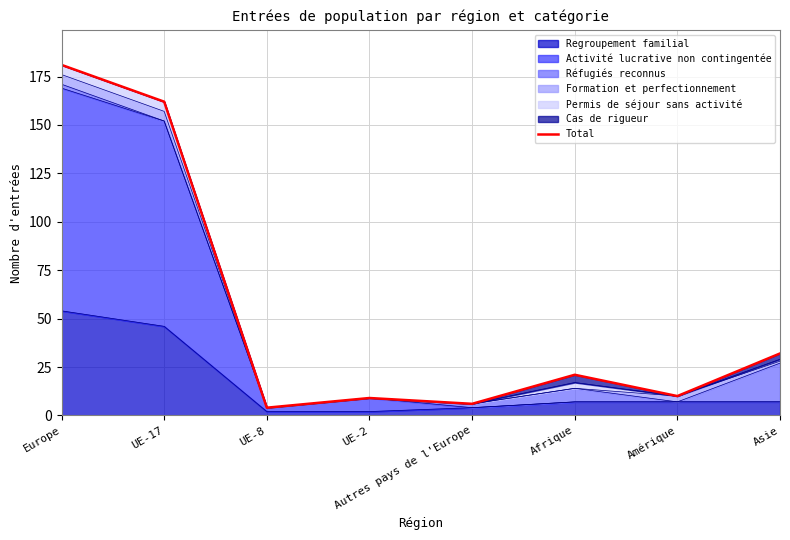

The value at Afrique is 33. True or false?

False